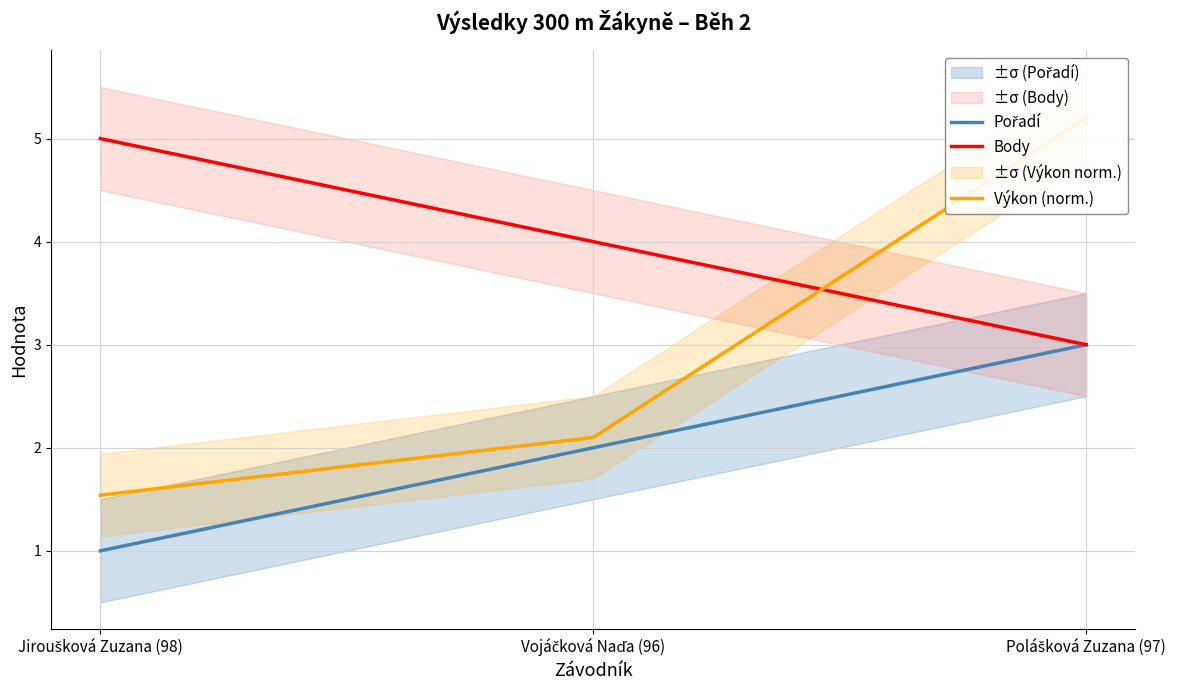

What is the total value across all series at Polášková Zuzana (97)?

11.2